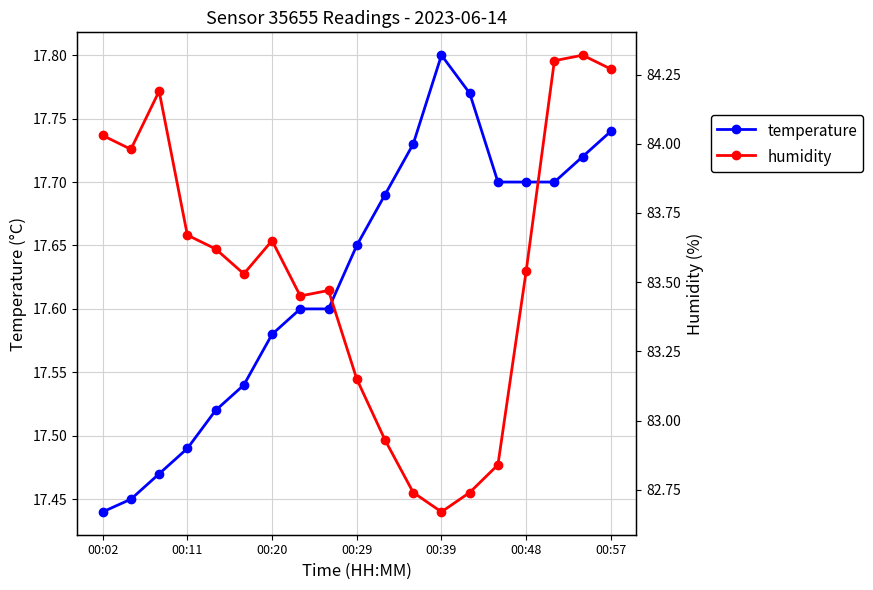

What are all the series names shown in the legend?

temperature, humidity